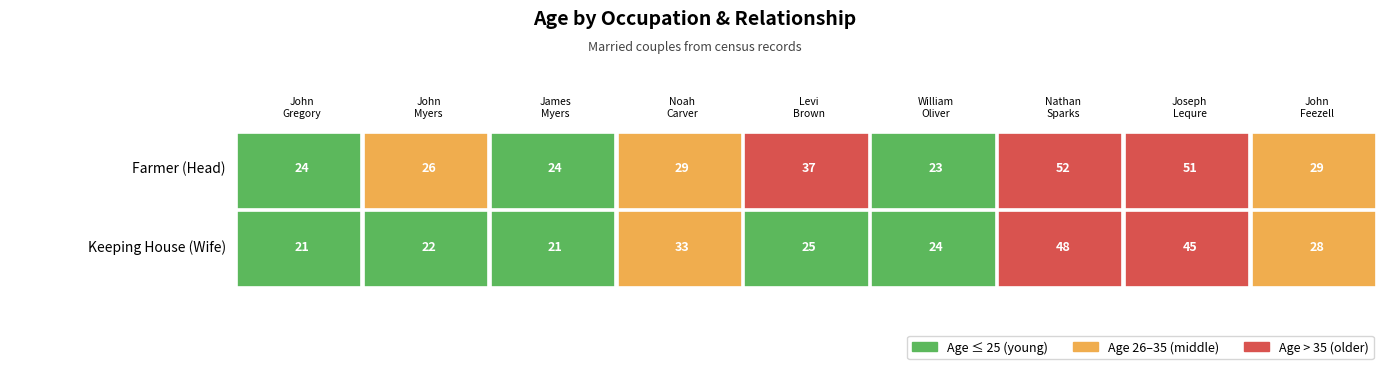

The Keeping_House_Wife series shows 48 at Nathan H Sparks. True or false?

True